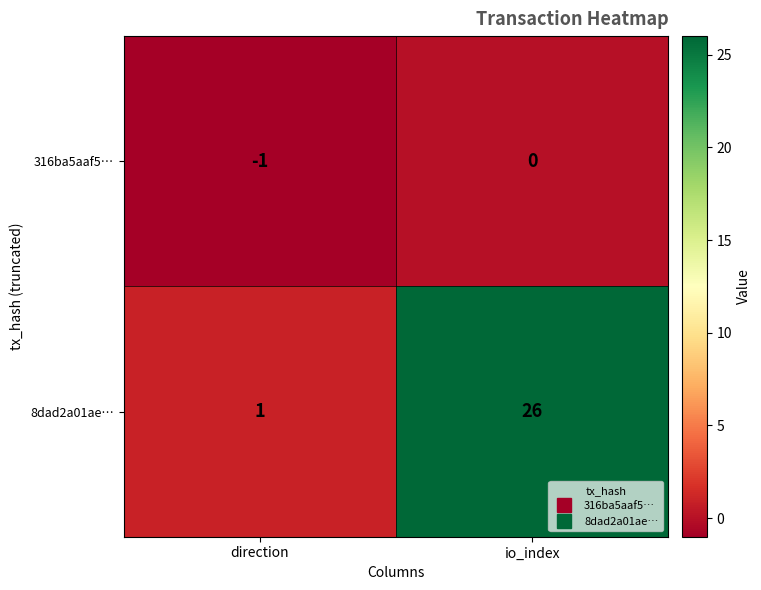

Is it true that 8dad2a01ae… equals 1 at direction?

True